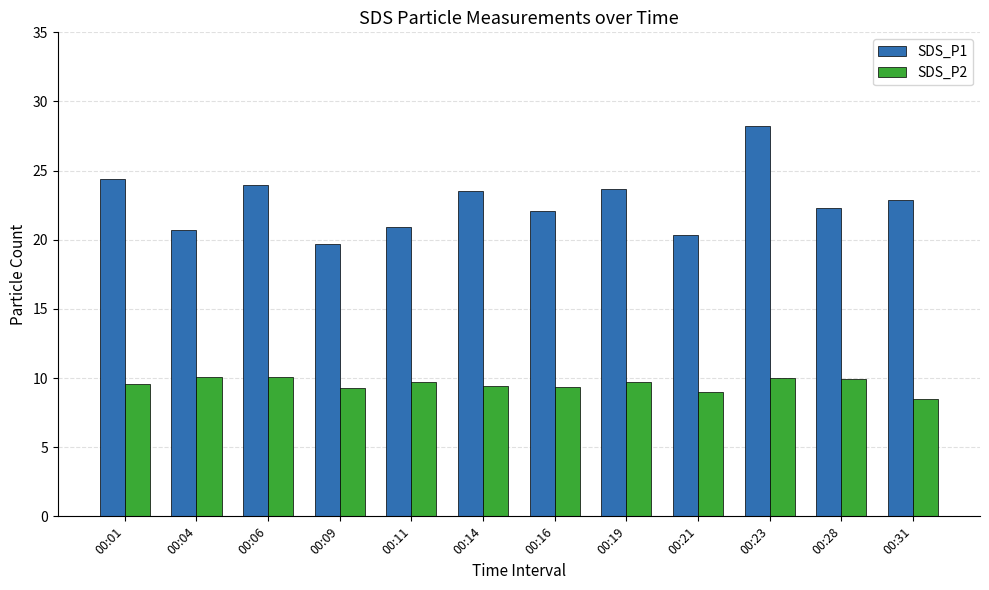

Which series has the largest range (max minus min)?

SDS_P1